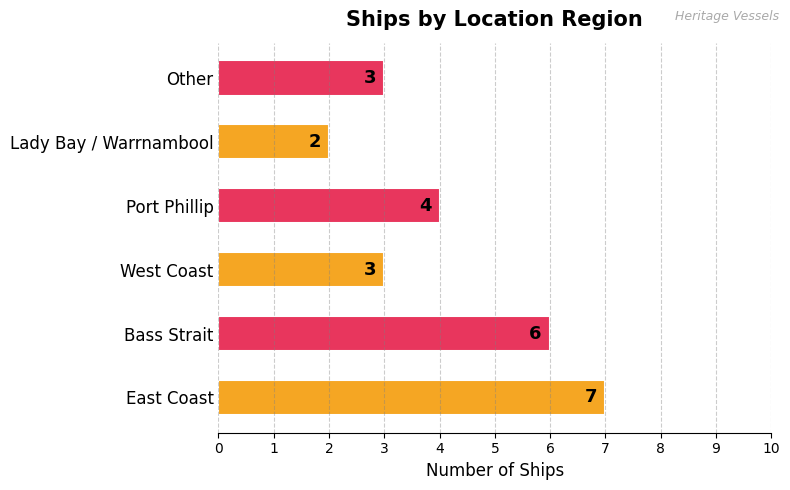

Between West Coast and Lady Bay / Warrnambool, which is larger?

West Coast